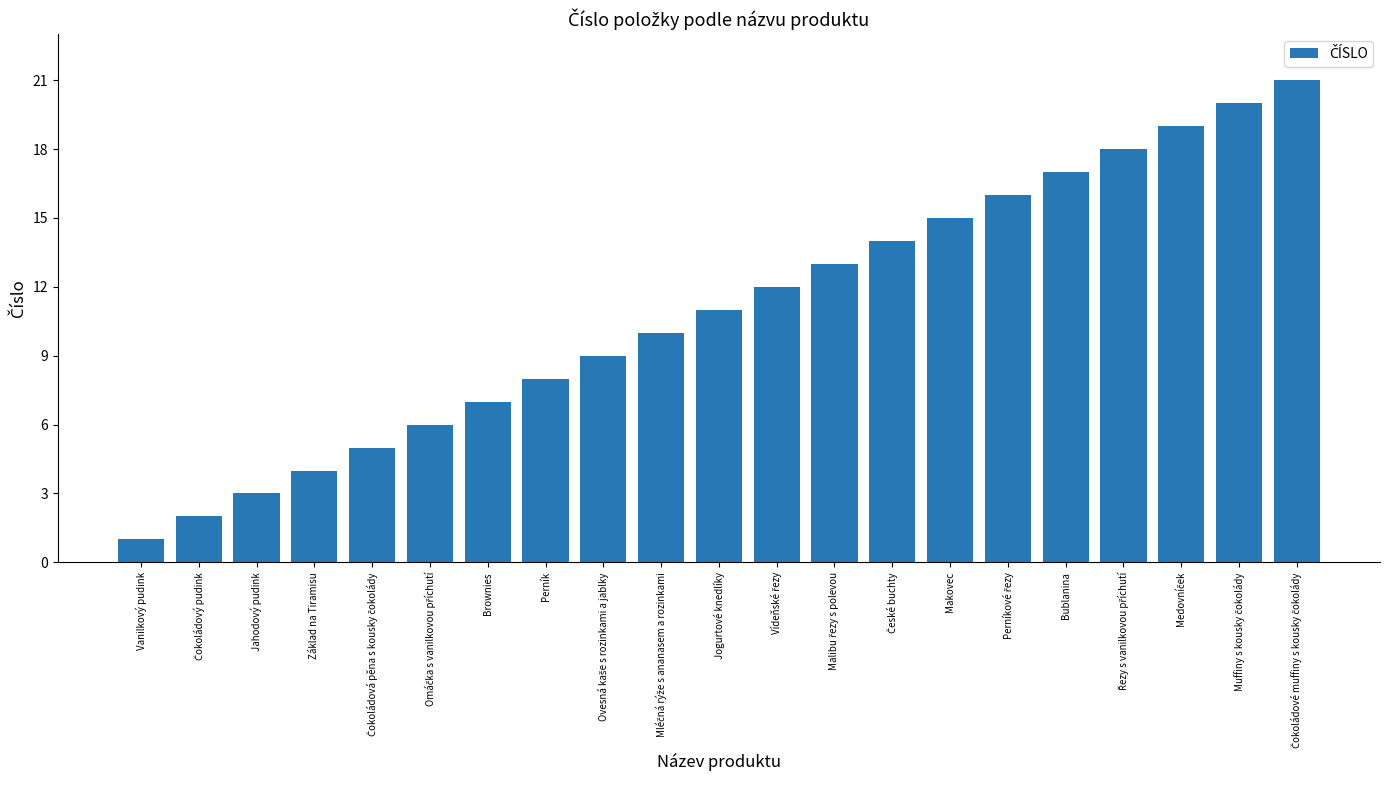

What is the difference between the maximum and second lowest values?

19